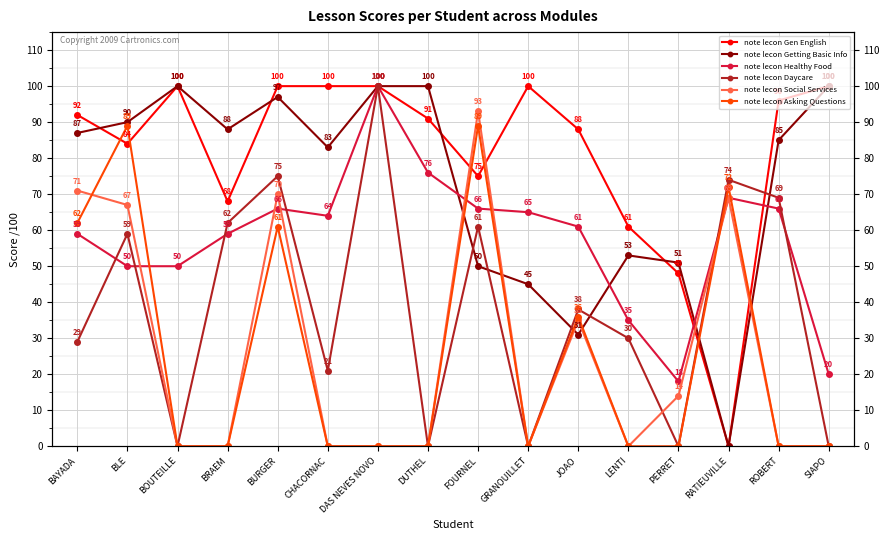

What is the sum of all note lecon Gen English values?

1303